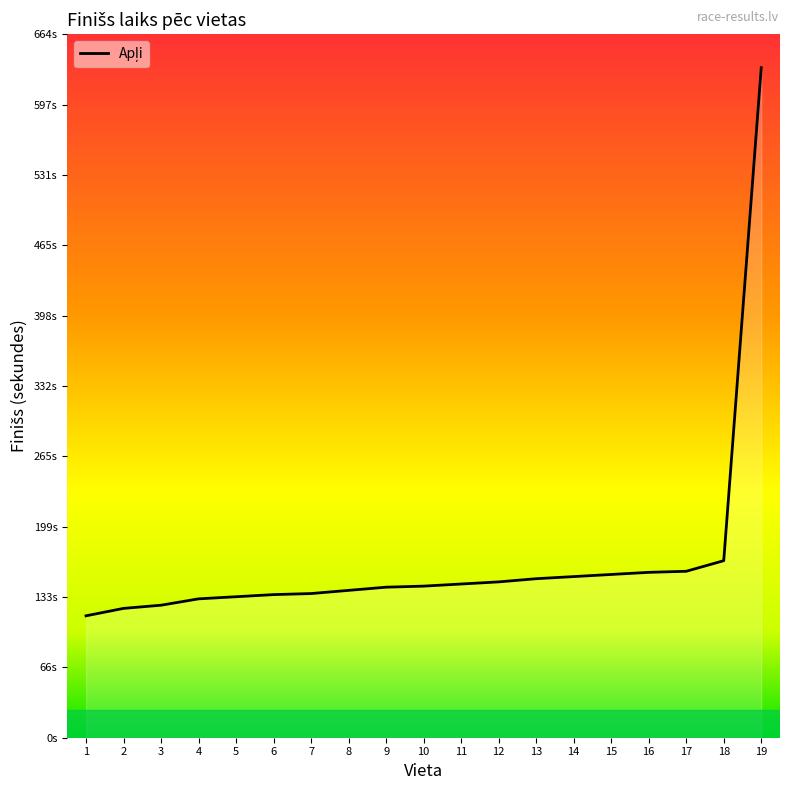

What is the difference between the maximum and minimum values?

517